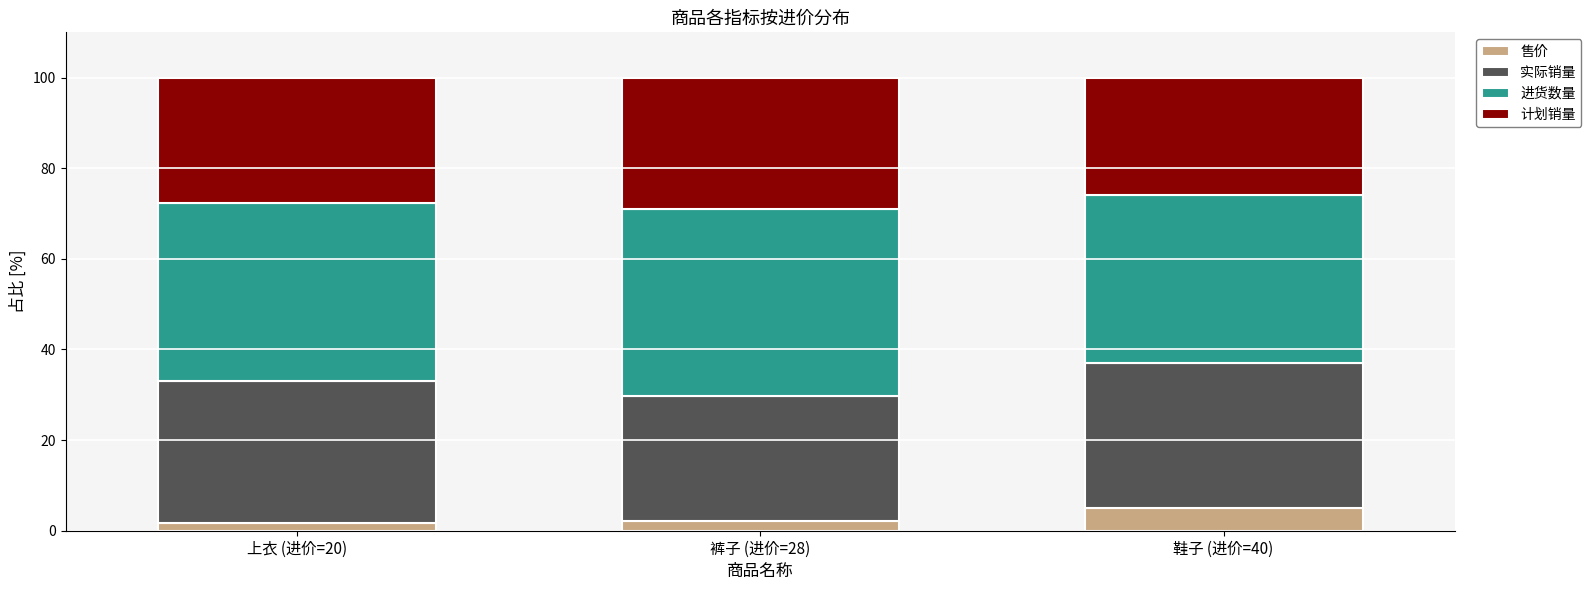

Which category has the highest value in the 售价 series?

鞋子 (进价=40)